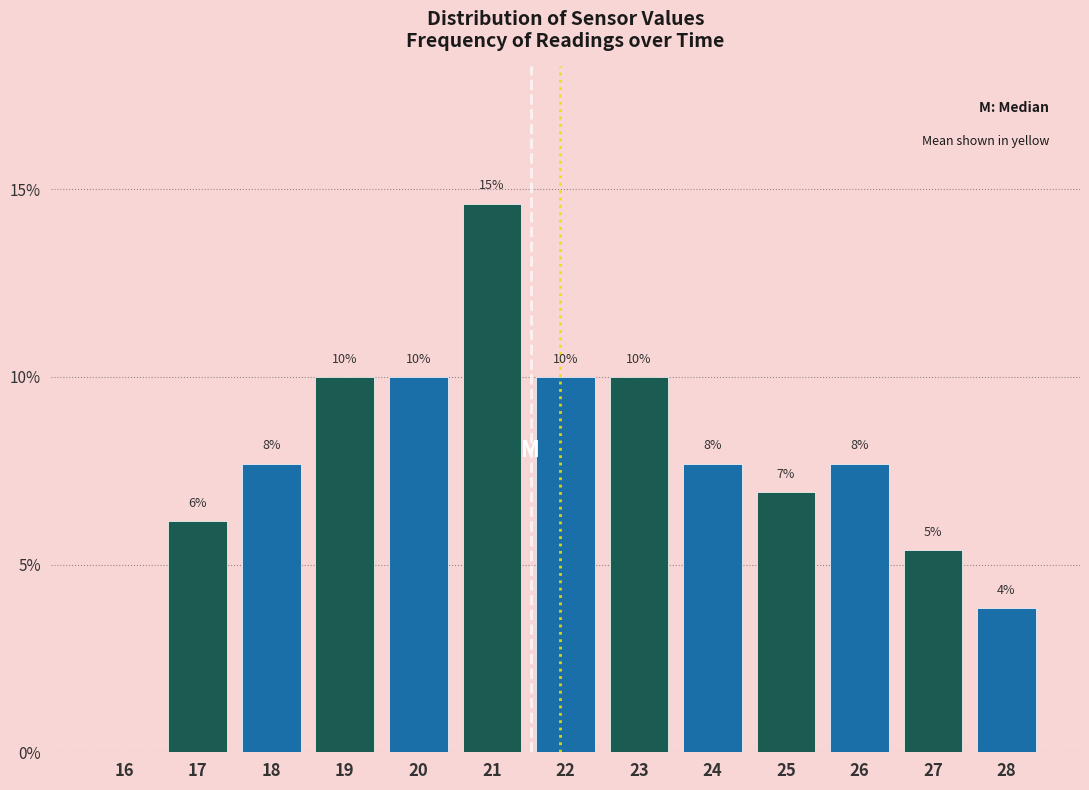

Are the bars horizontal?

No